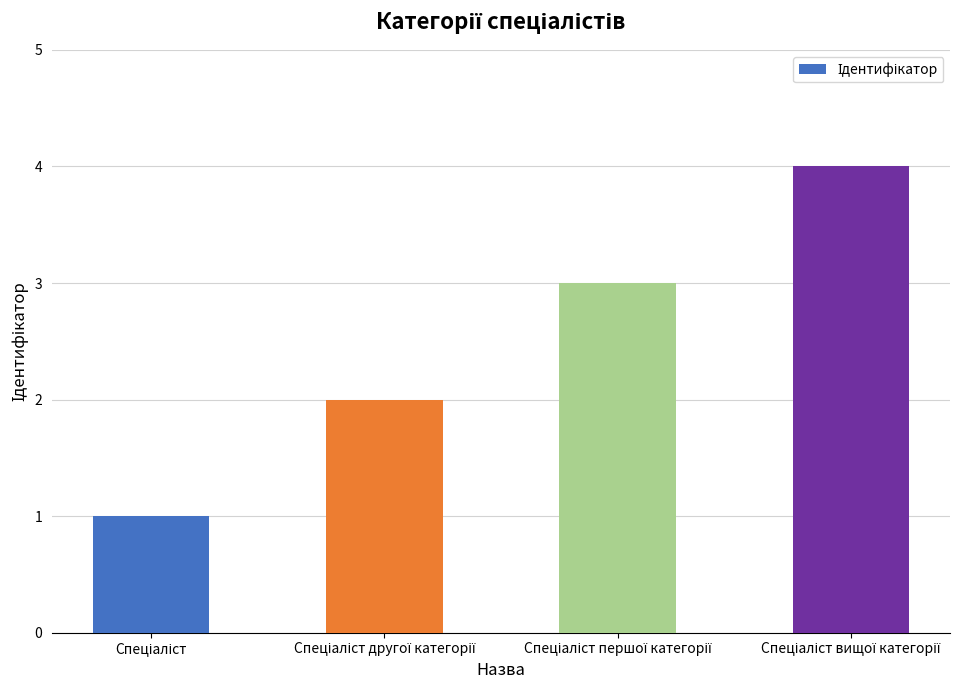

What is the value of the 4th bar from the left?

4